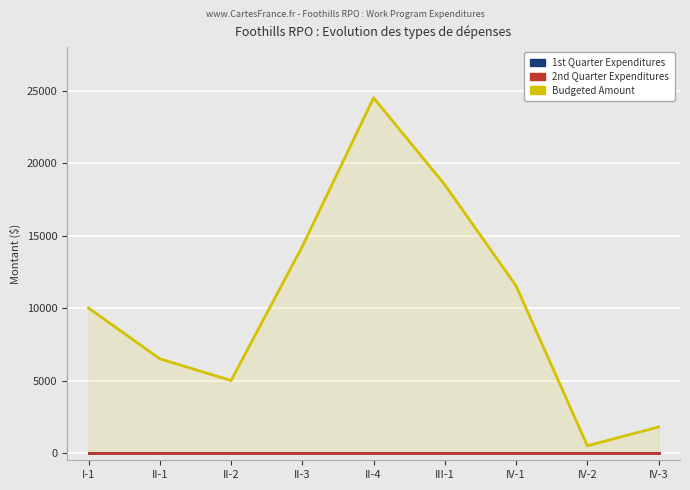

At how many categories does at least one series exceed 2536?

7